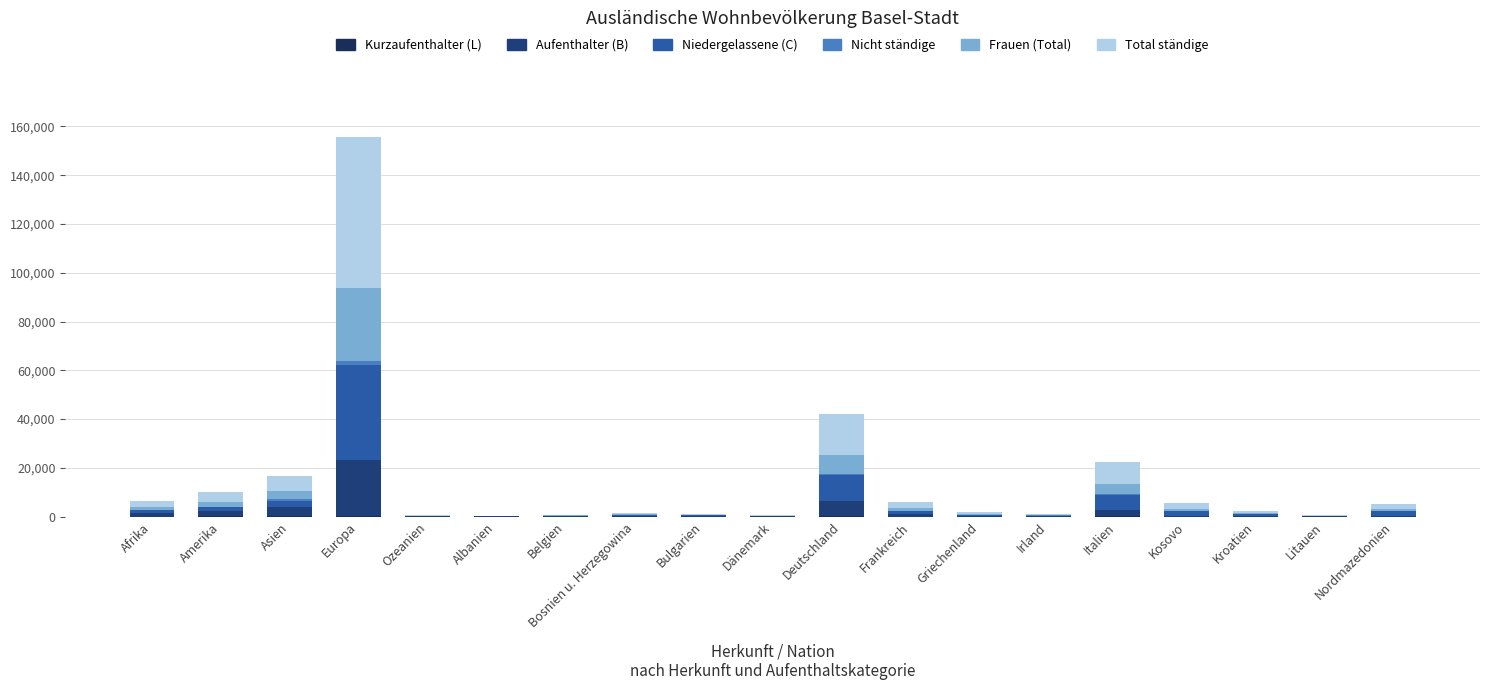

Are the bars horizontal?

No